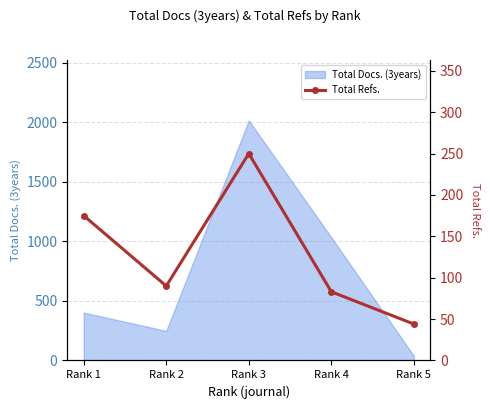

Reading left to right, extract all data points from this chart.

175	90	250	83	44